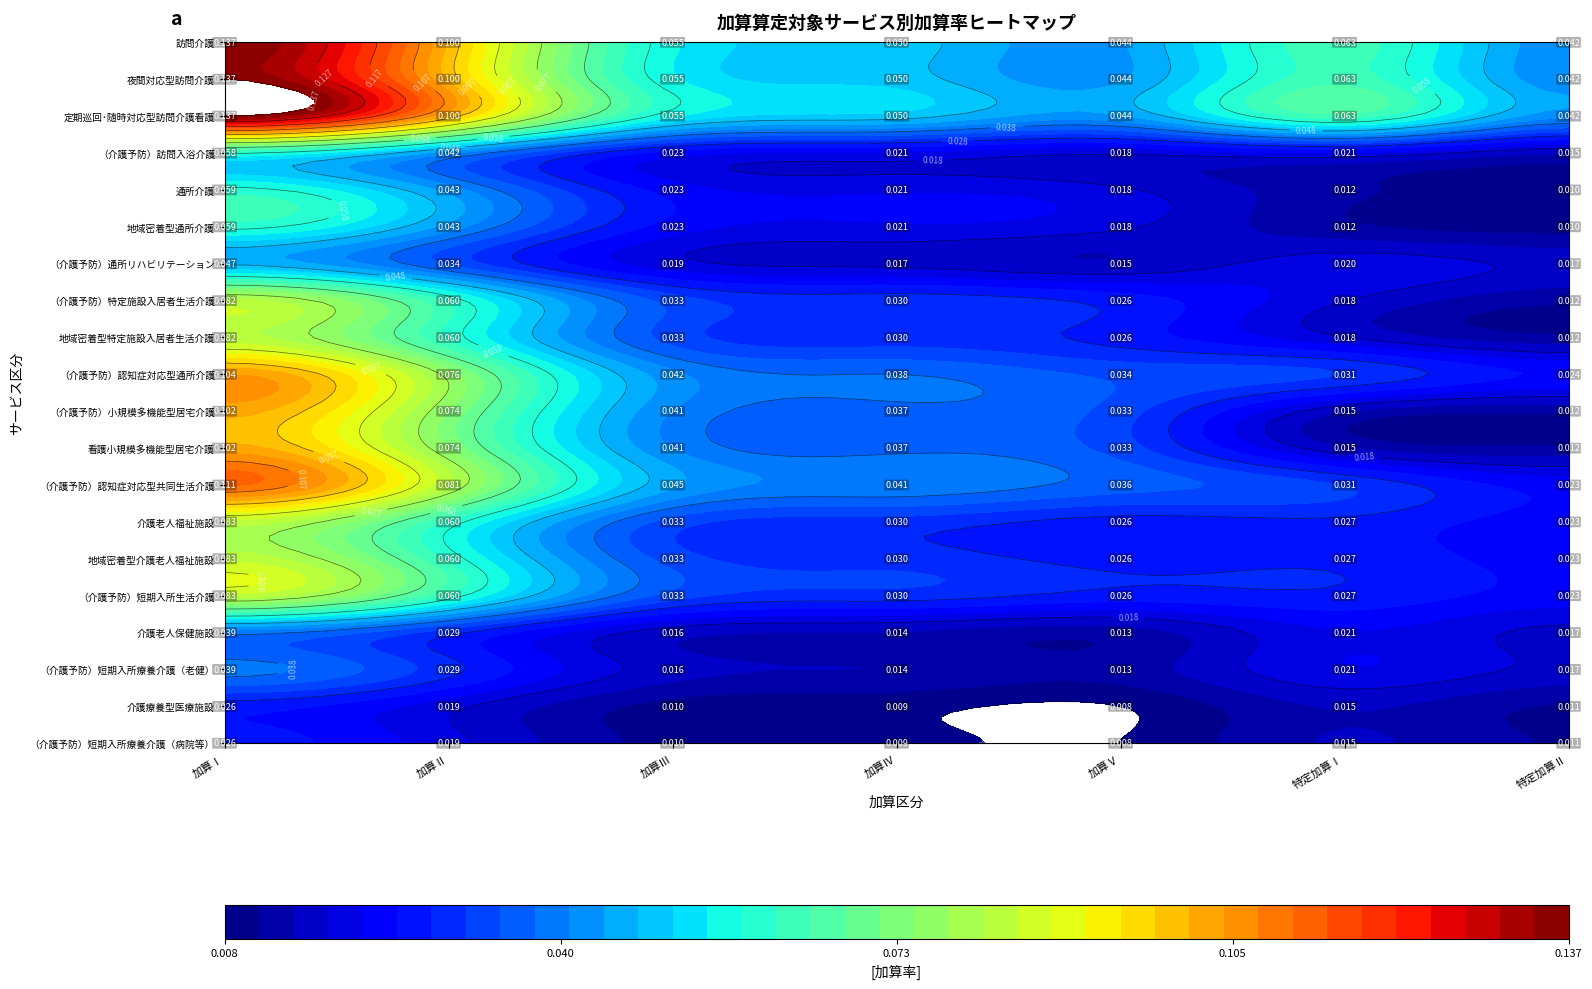

Between 0 and 6, which series saw the biggest shift?

訪問介護